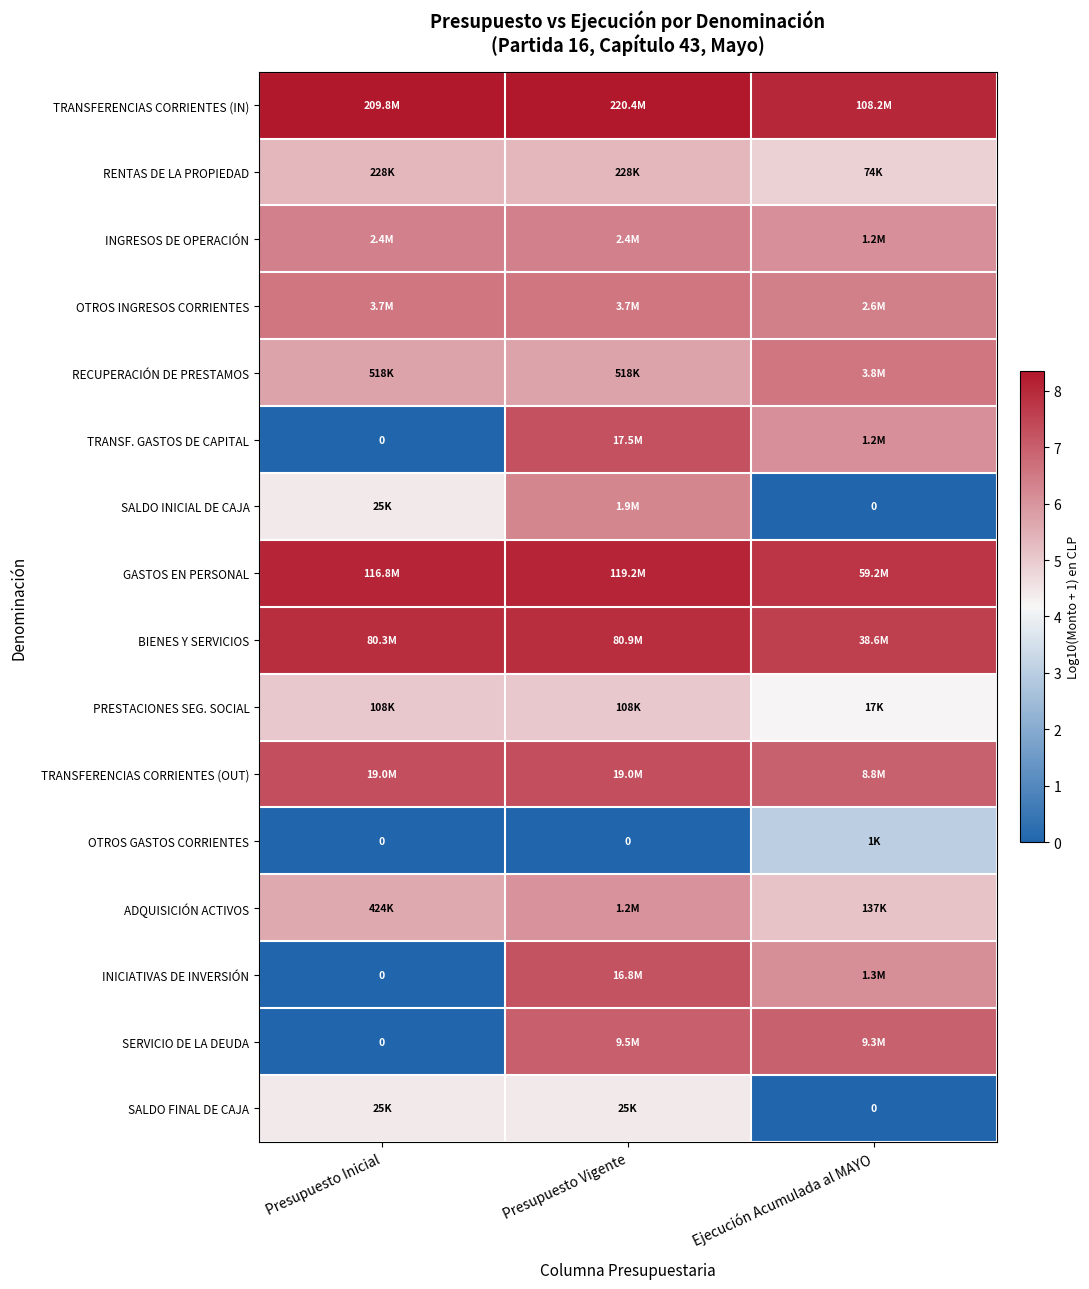

Which category has the highest value across all series?

Presupuesto Vigente